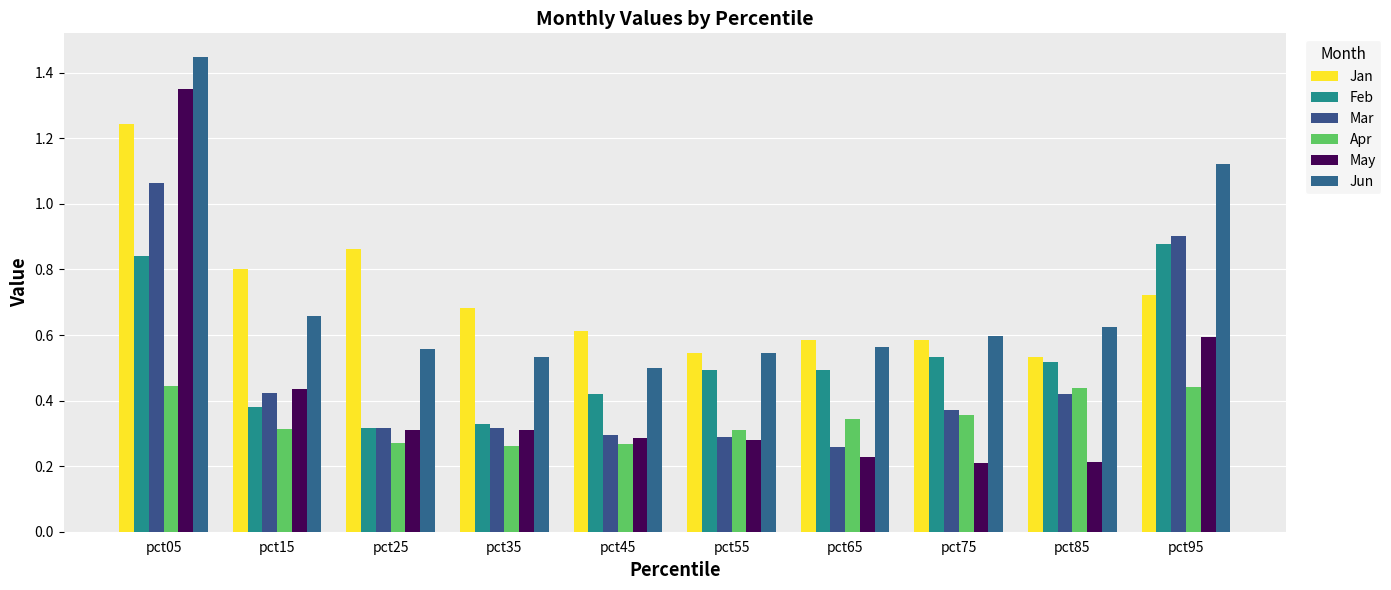

What is the difference between the second highest and minimum values in the Jan series?

0.3